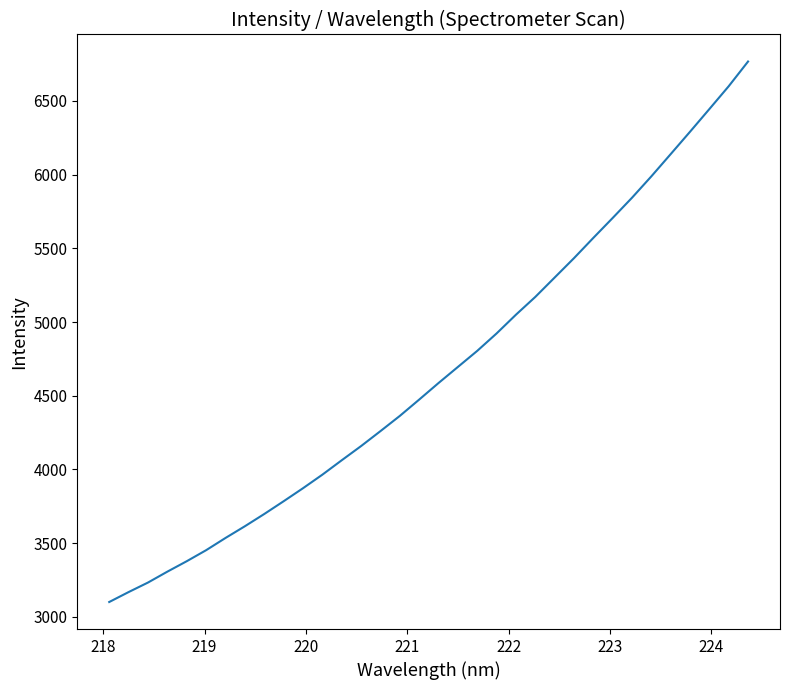

What is the minimum value shown in the chart?

3100.7